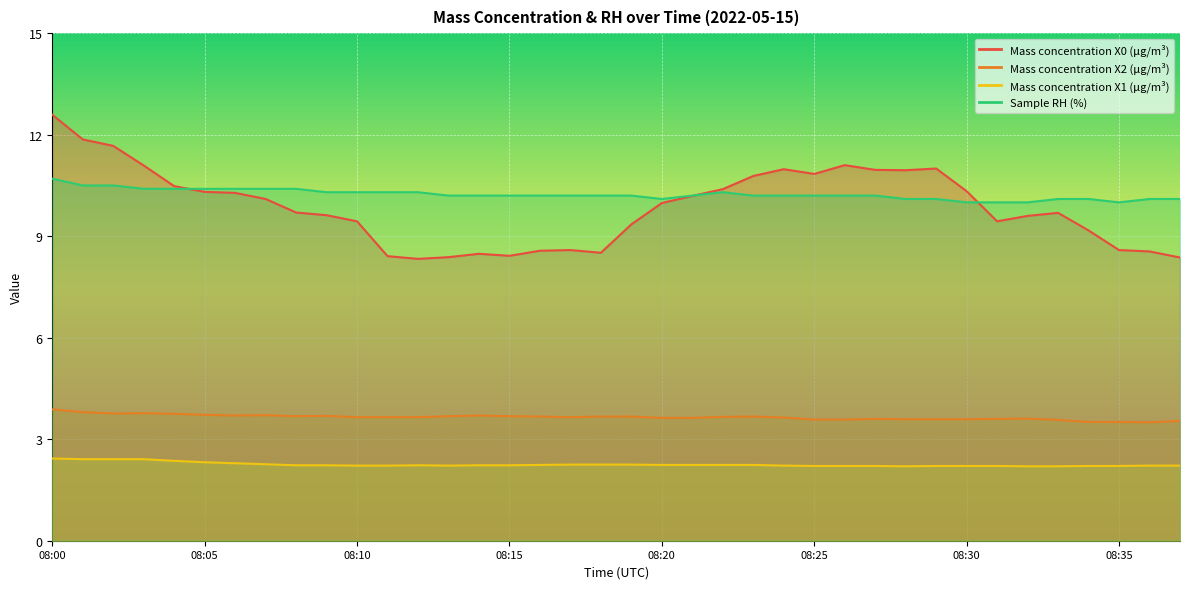

Which series has the largest range (max minus min)?

Mass concentration X0 (μg/m³)